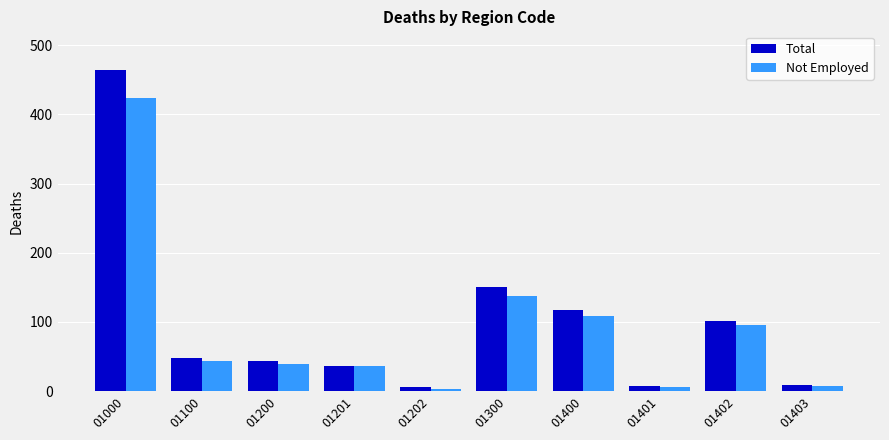

What is the value of the Total bar at the 10th from the left?

9